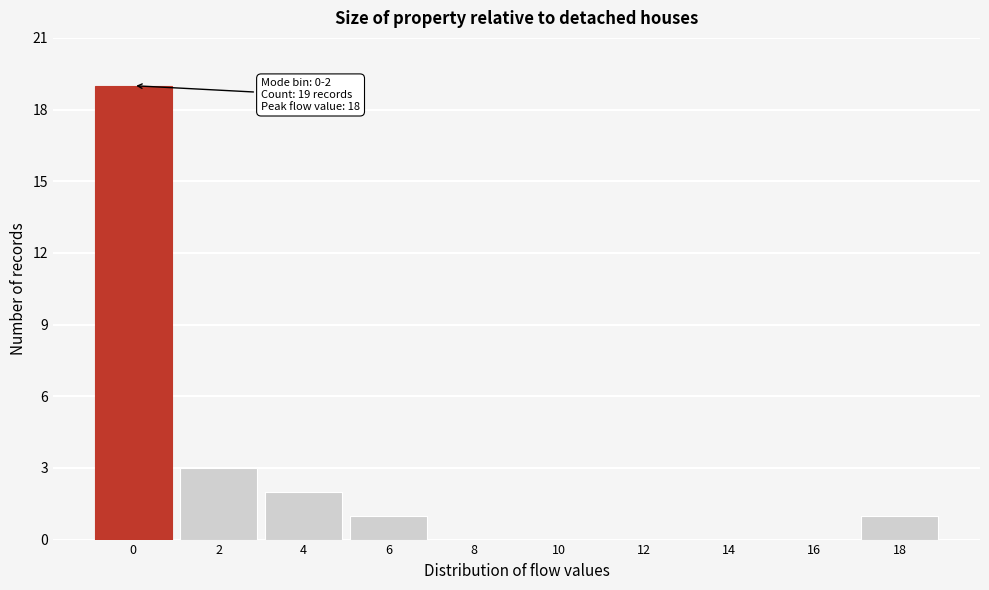

Reading right to left, extract all data points from this chart.

18=1	16=0	14=0	12=0	10=0	8=0	6=1	4=2	2=3	0=19